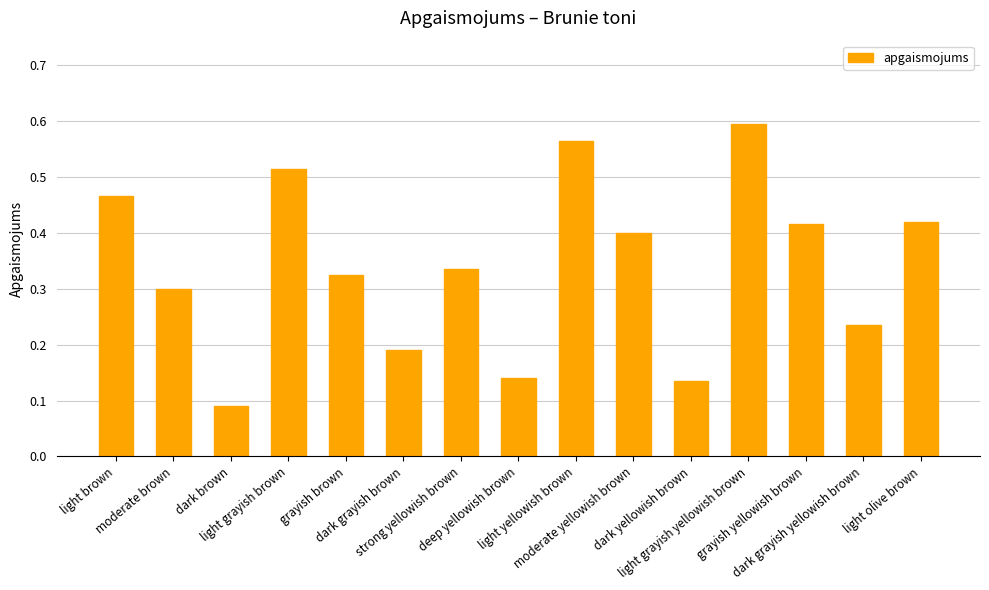

Count the values in the range 0 to 1.

15